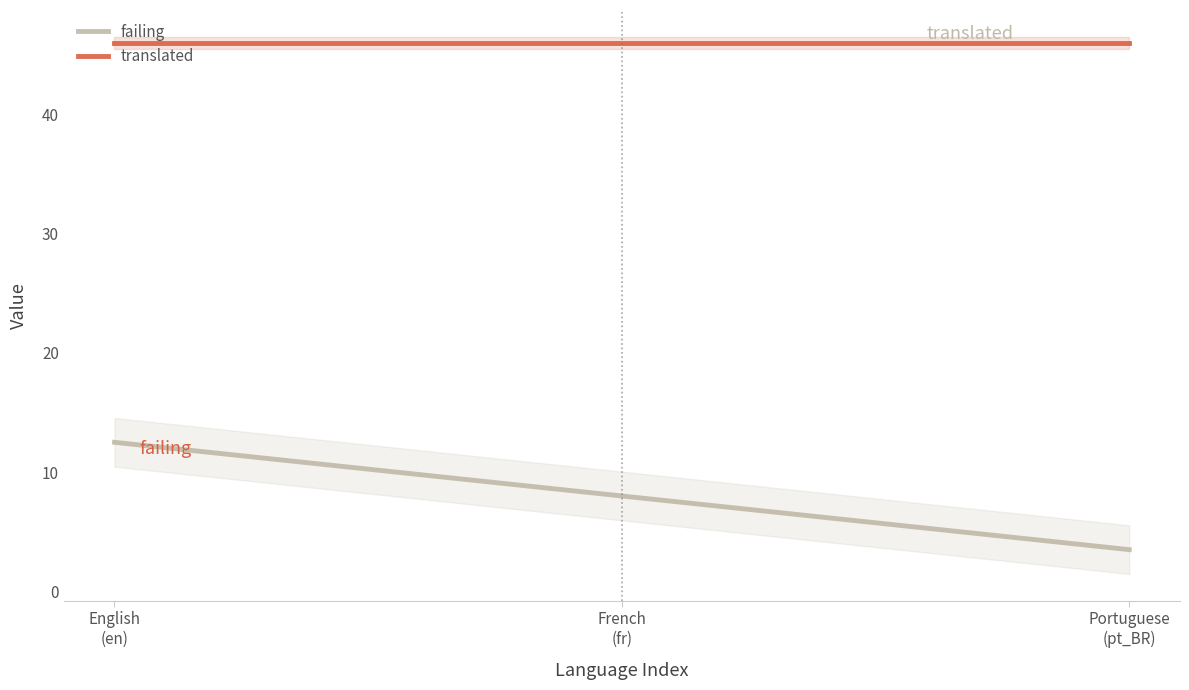

What is the minimum value for failing?

3.5